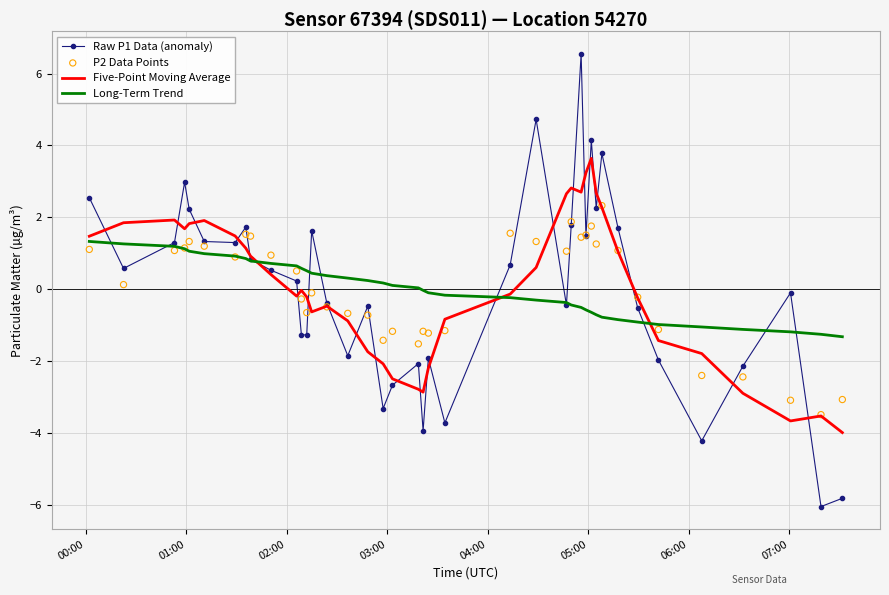

Which series has the widest spread of Y values?

Raw P1 Data (anomaly)